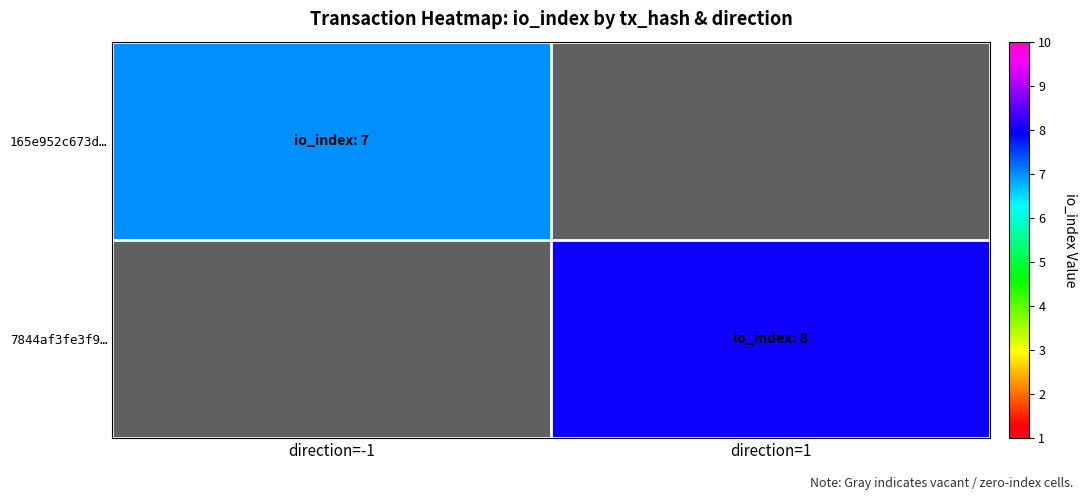

What is the smallest value displayed?

7.0